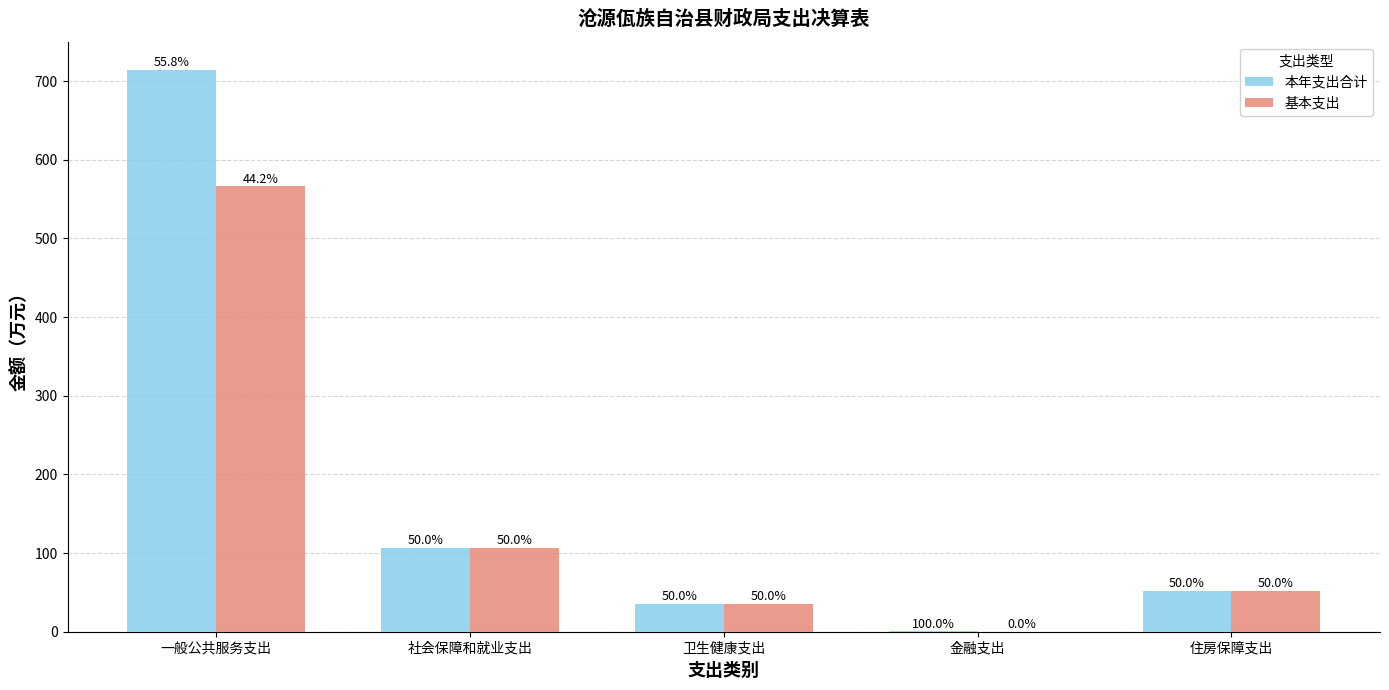

What are all the series names shown in the legend?

本年支出合计, 基本支出